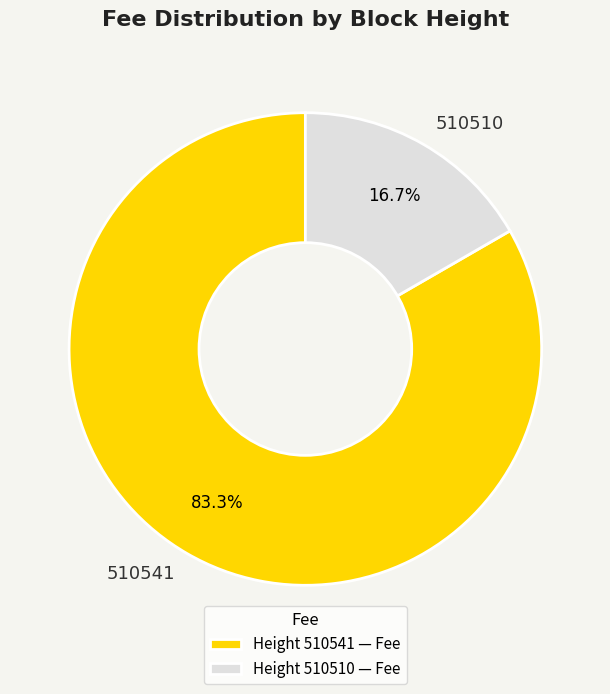

To the nearest percent, what is the average slice percentage?

50%